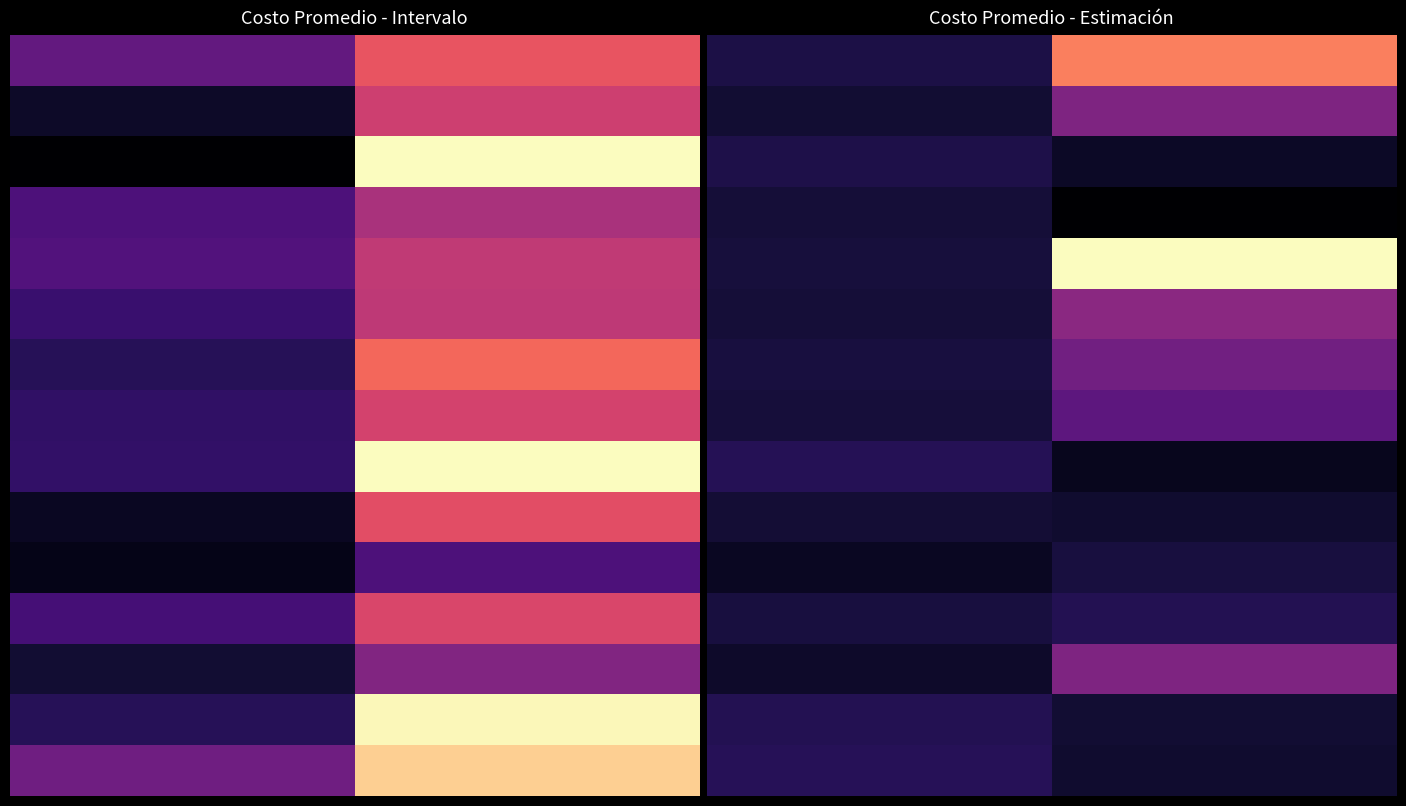

What is the maximum value shown in the chart?

158.0